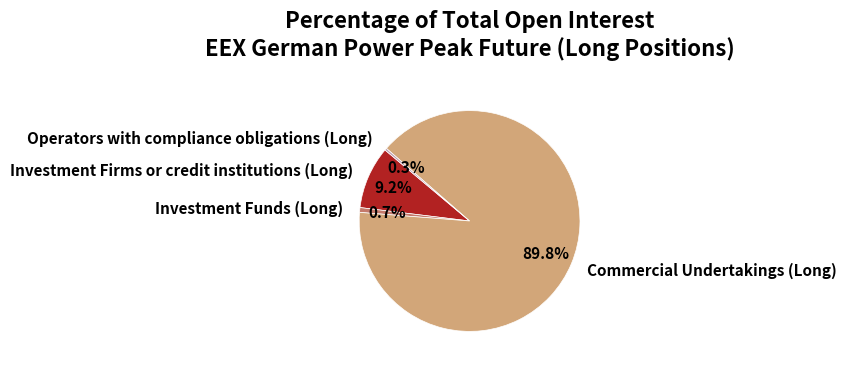

How much of the chart is everything except Operators with compliance obligations (Long)?

99.7%